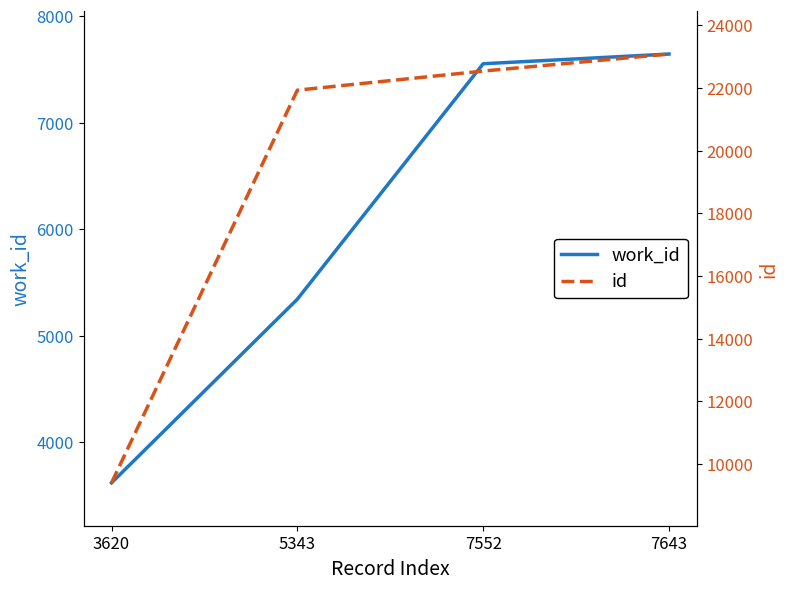

Is the value of id at 3620 greater than the value of work_id at 7552?

Yes